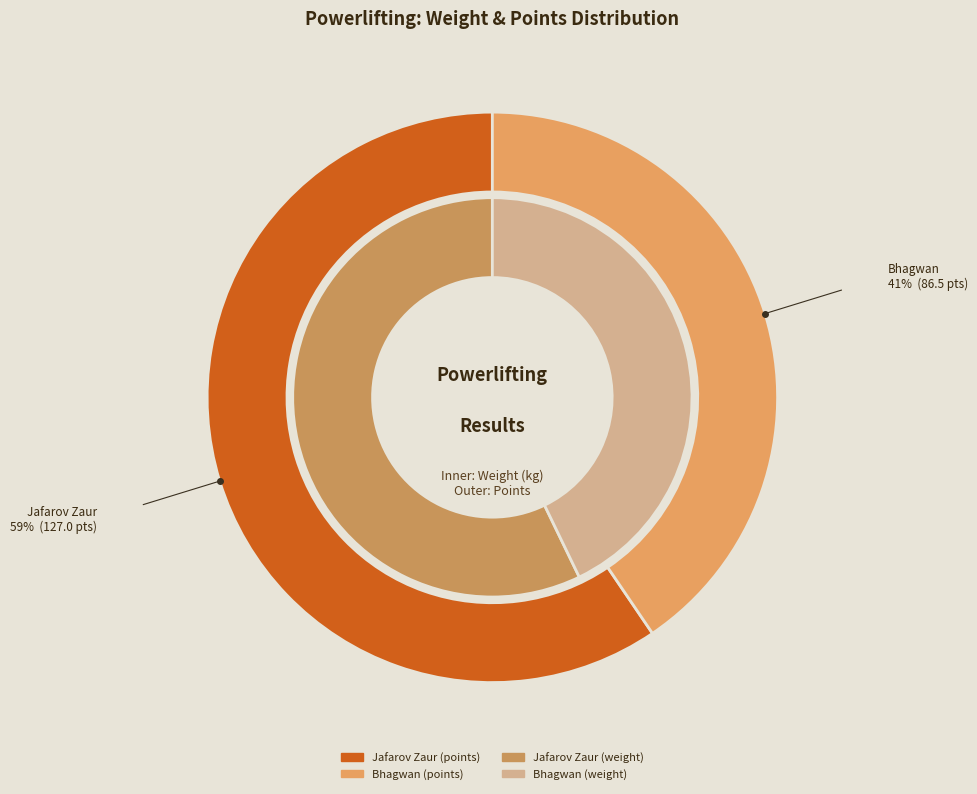

Does Bhagwan represent more than half of the total?

No